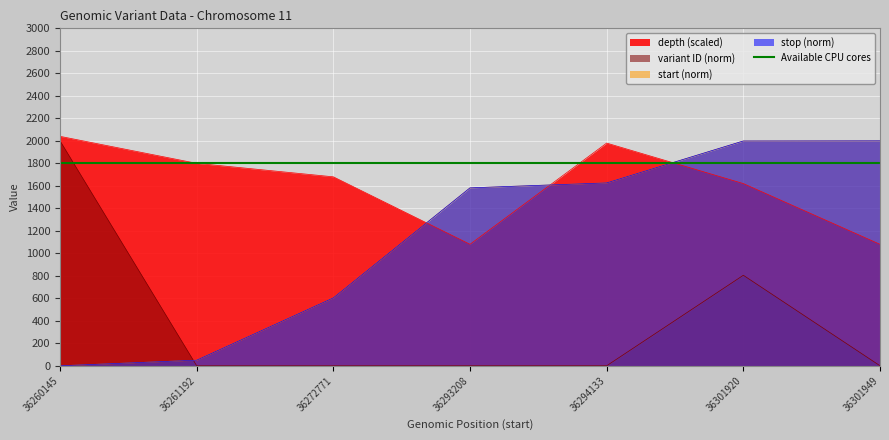

Between 36260145 and 36261192, which is larger?

36260145